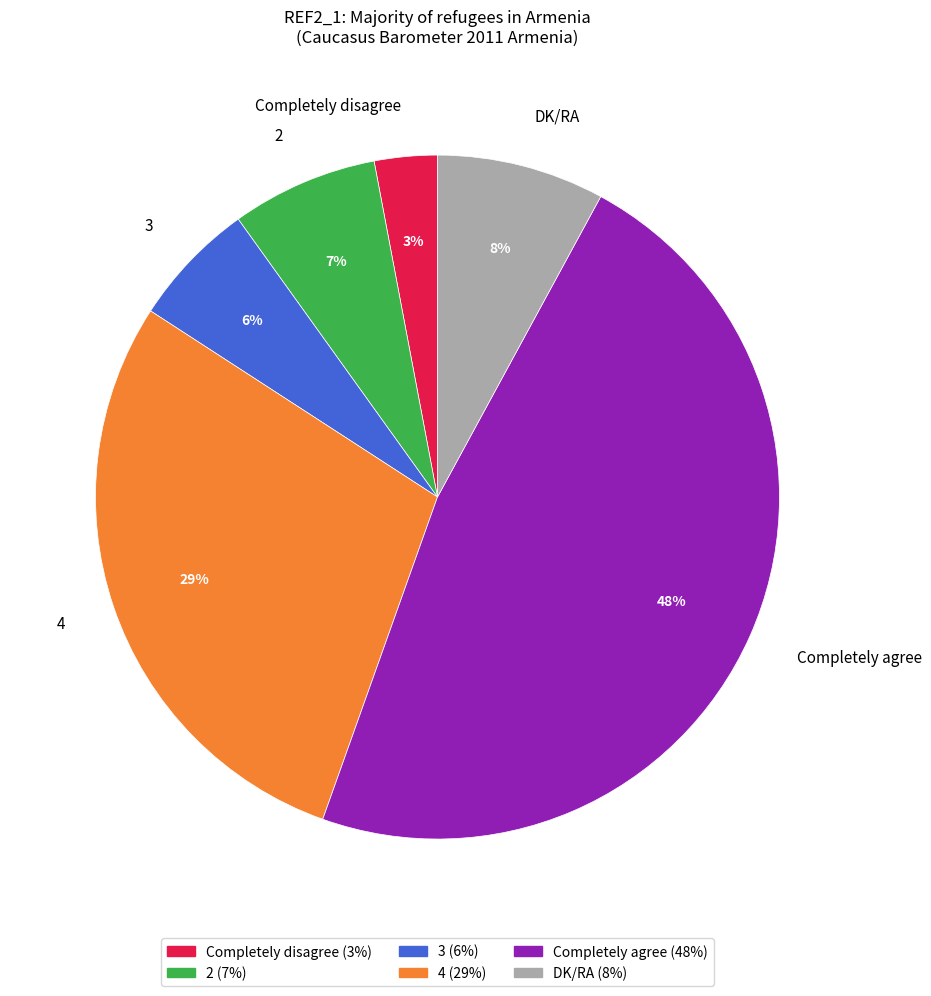

The Completely agree slice represents 57% of the pie. True or false?

False